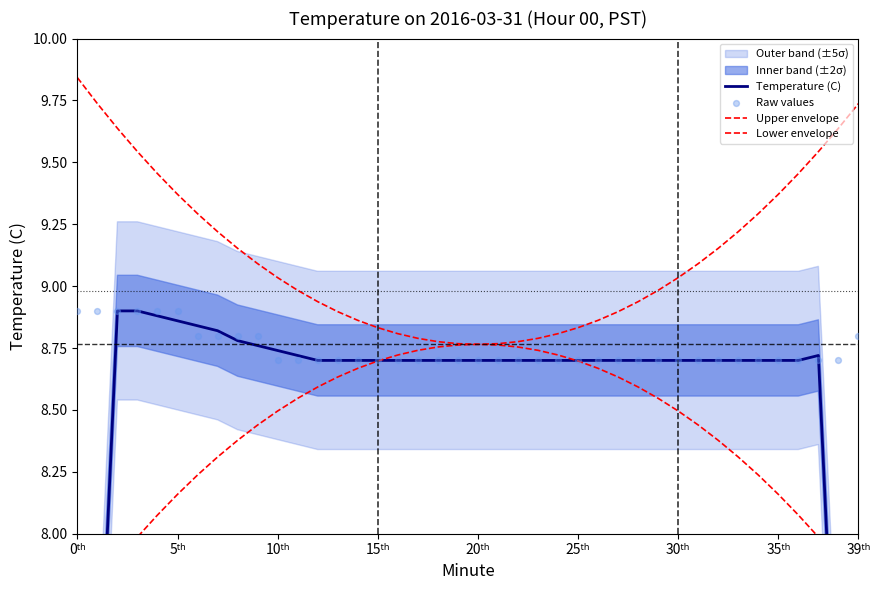

What is the total value across all series at 15ᵗʰ?

34.9